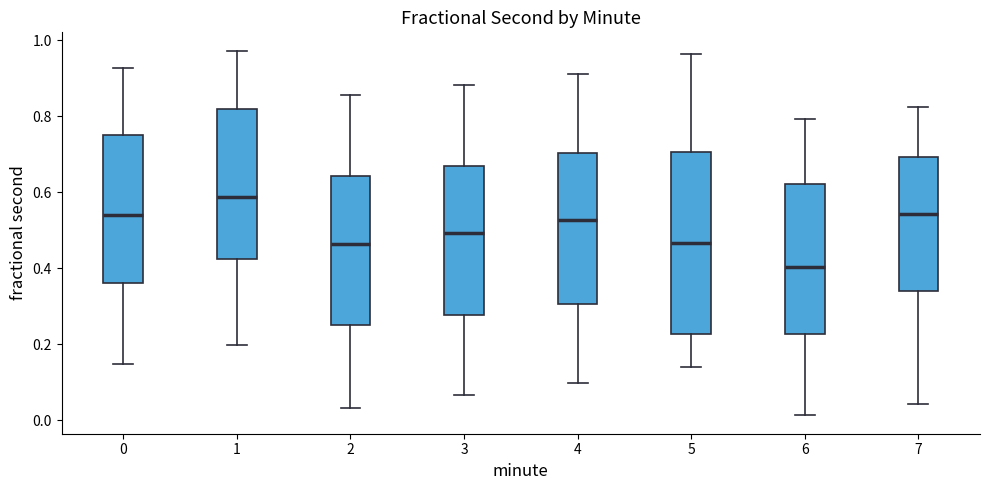

Which box has the lowest median line?

6